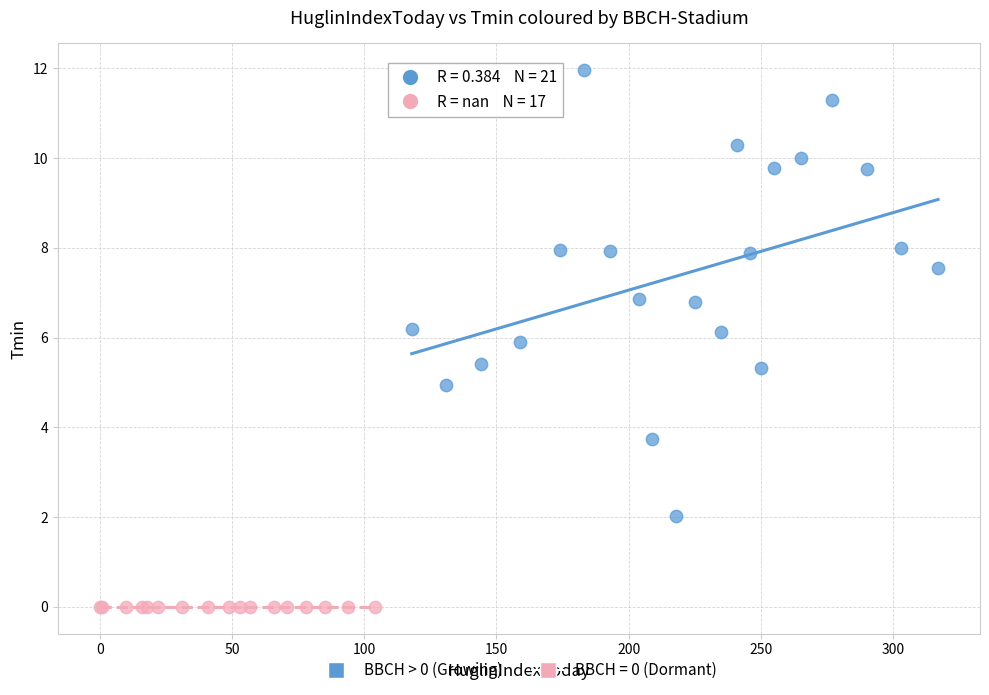

Which series contains the highest Y value?

BBCH > 0 (Growing)